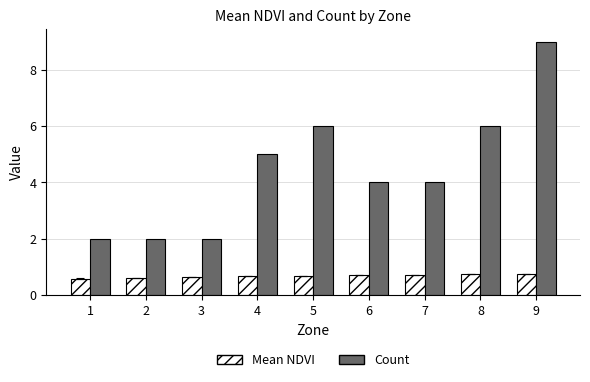

What is the average value of the Count series?

4.4